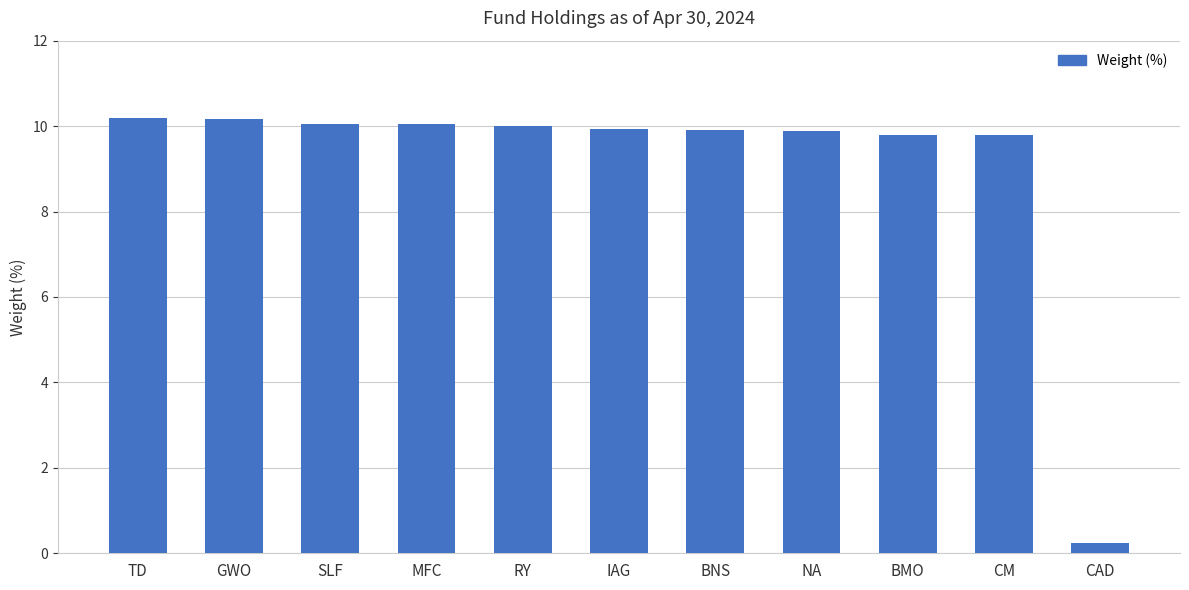

Between SLF and CAD, which is larger?

SLF